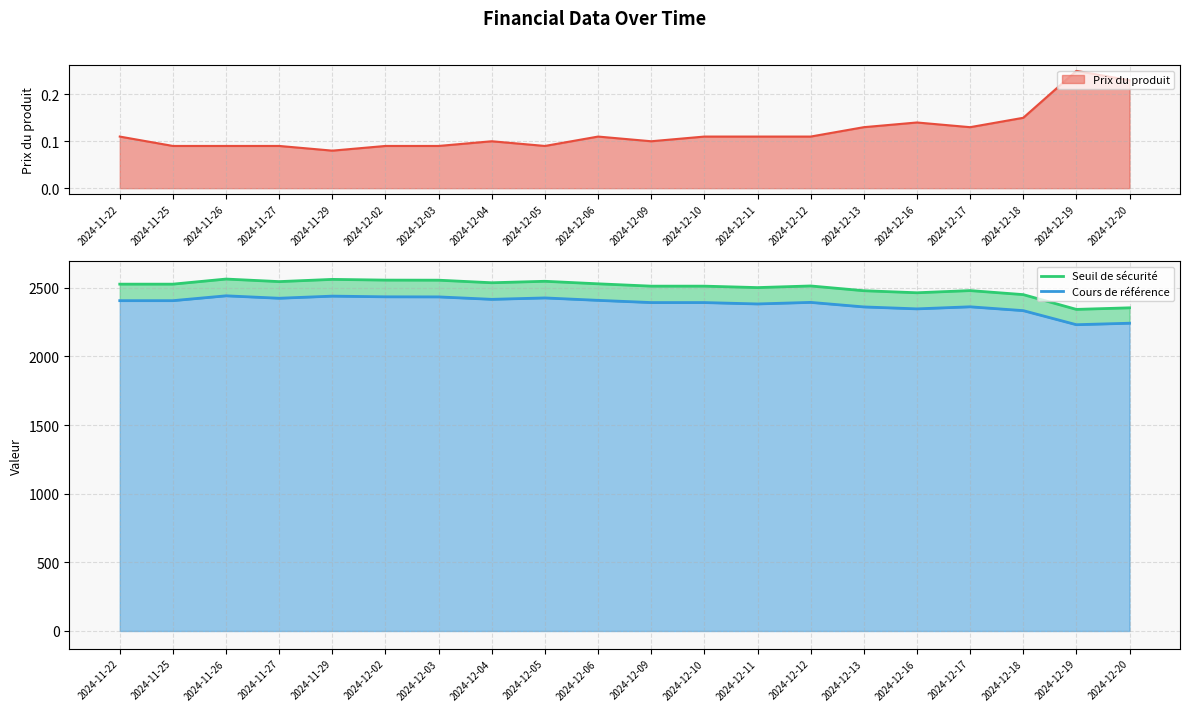

What is the label of the 2nd point from the left?

2024-11-25